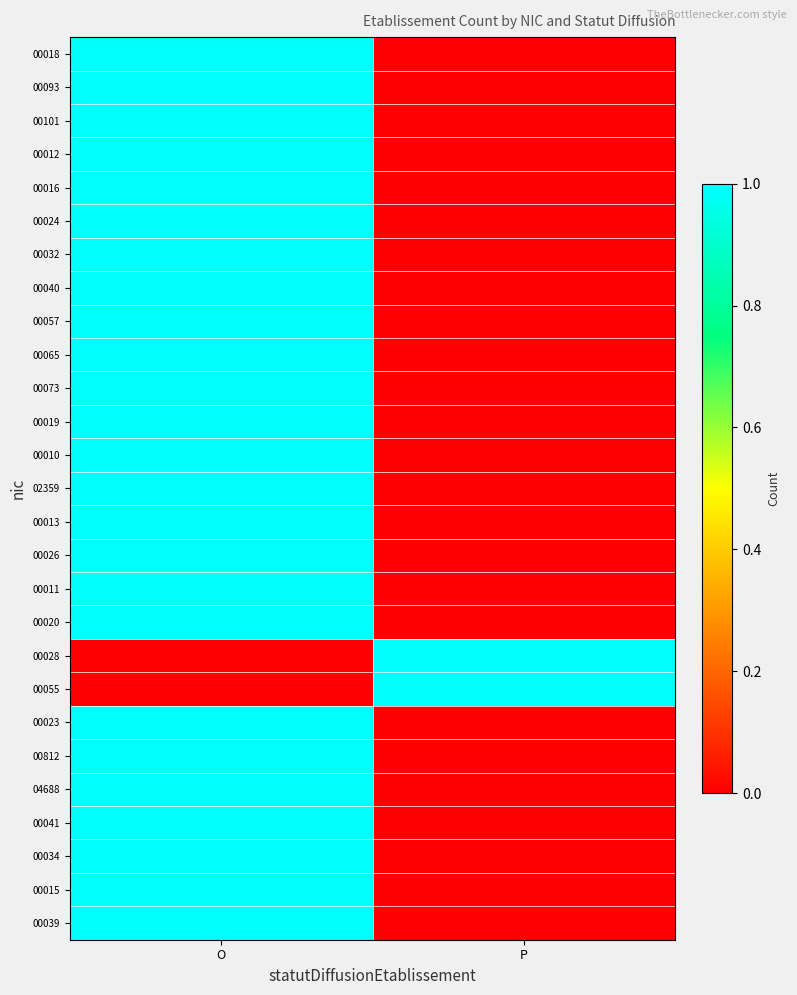

At P, list the series in order from smallest to largest.

00018, 00093, 00101, 00012, 00016, 00024, 00032, 00040, 00057, 00065, 00073, 00019, 00010, 02359, 00013, 00026, 00011, 00020, 00023, 00812, 04688, 00041, 00034, 00015, 00039, 00028, 00055